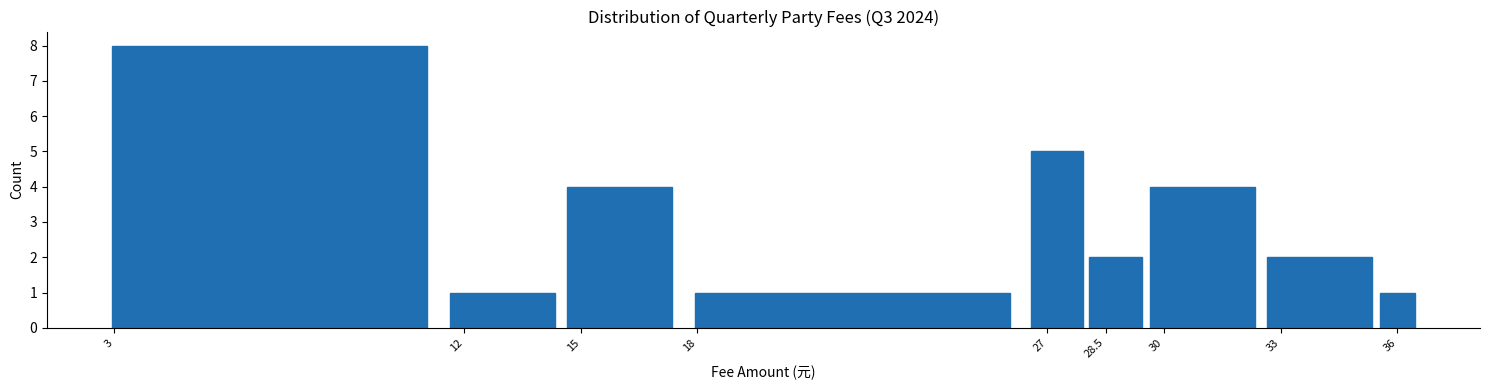

Over which range of the x-axis is the bar tallest?

2.5 to 11.5